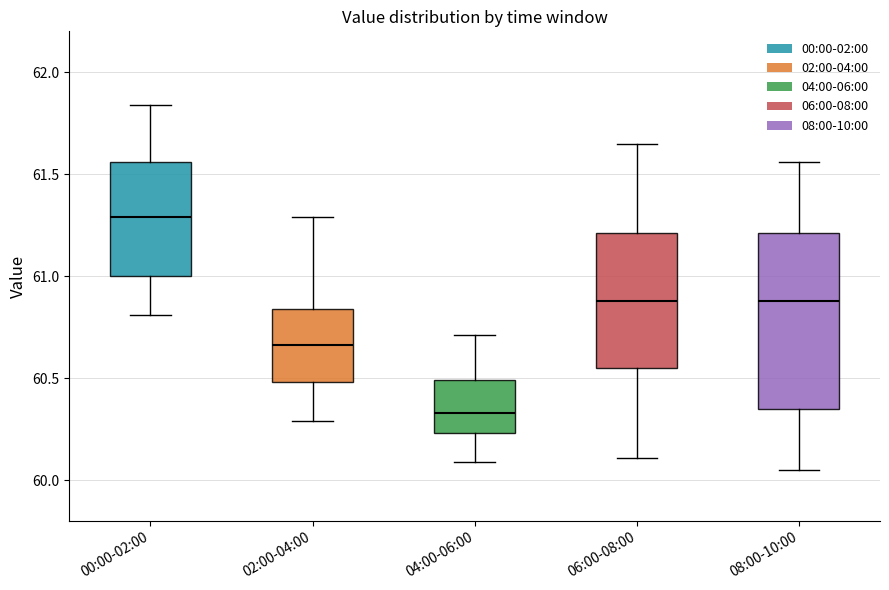

Which box's median line is the highest?

00:00-02:00